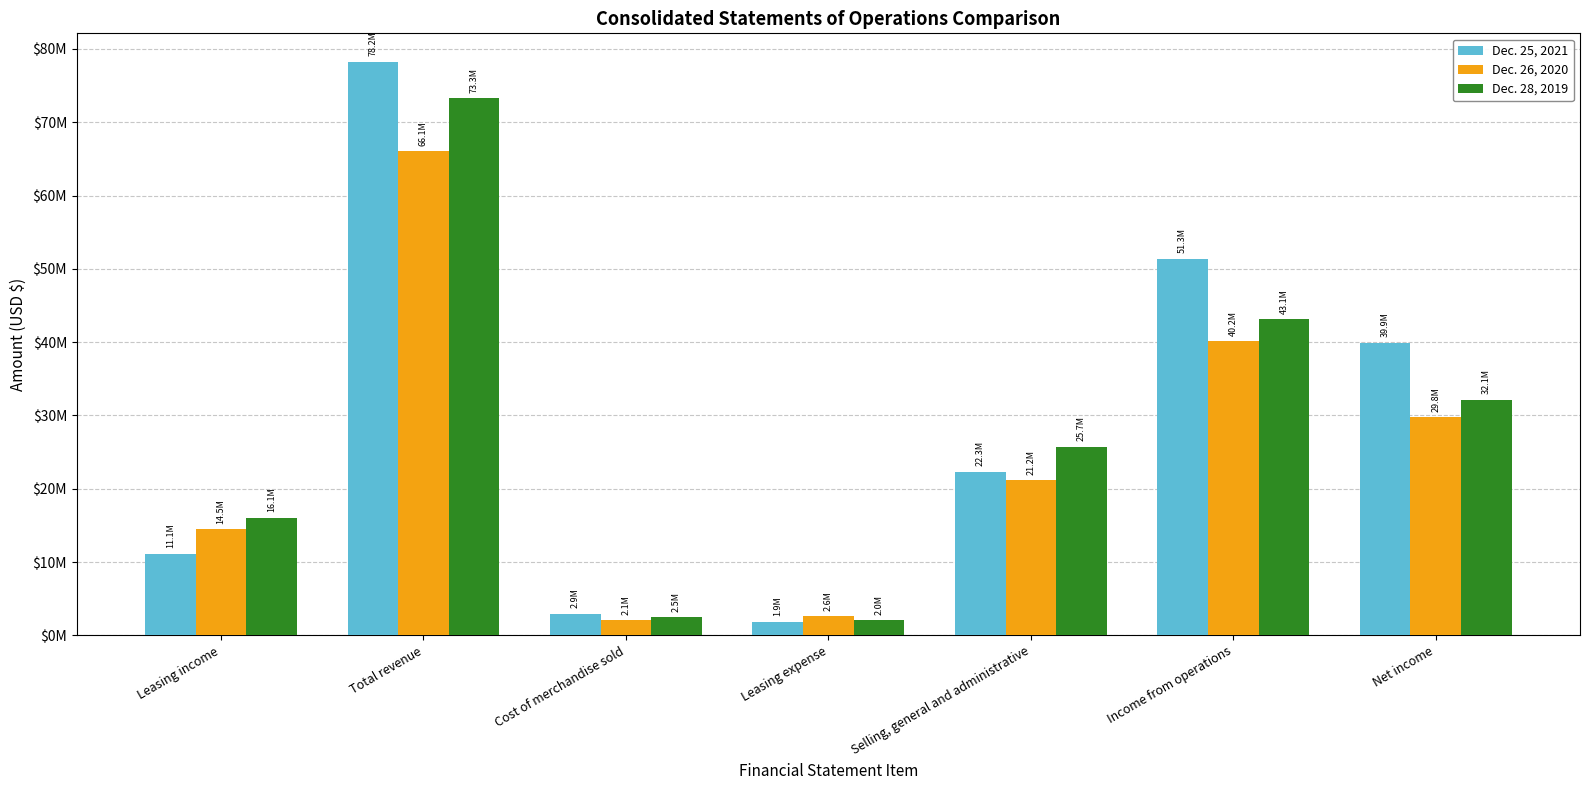

What is the highest value of the Dec. 25, 2021 series?

78216200